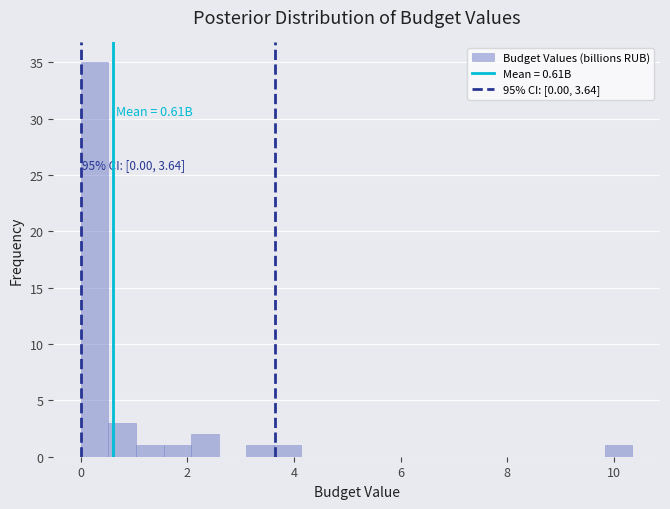

Read against the x-axis, roughly where is the centre of the tallest bar?

0.2